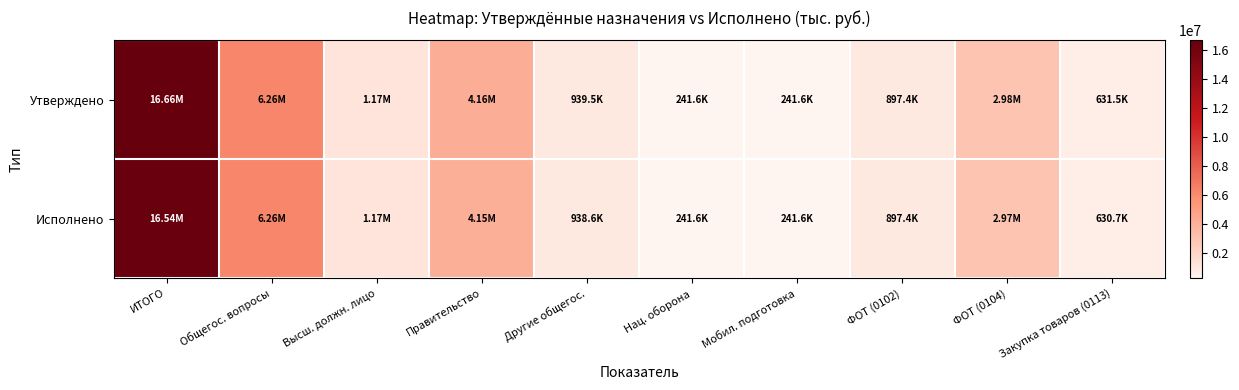

Which category has the lowest value across all series?

Нац. оборона